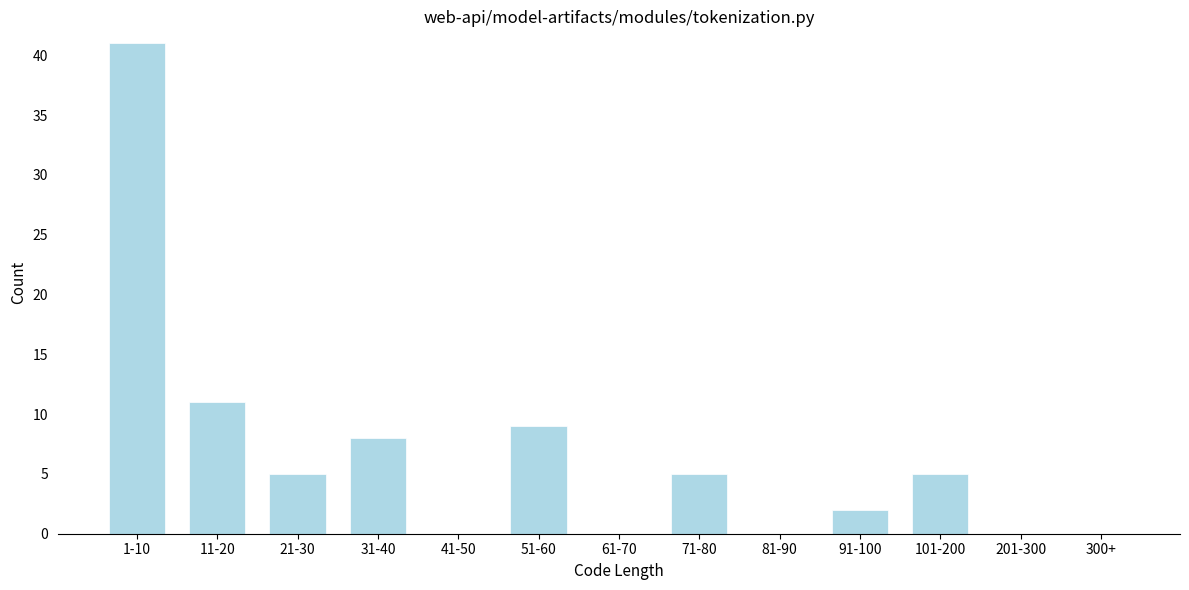

Reading left to right, list all the values displayed in this chart.

1-10=41	11-20=11	21-30=5	31-40=8	41-50=0	51-60=9	61-70=0	71-80=5	81-90=0	91-100=2	101-200=5	201-300=0	300+=0